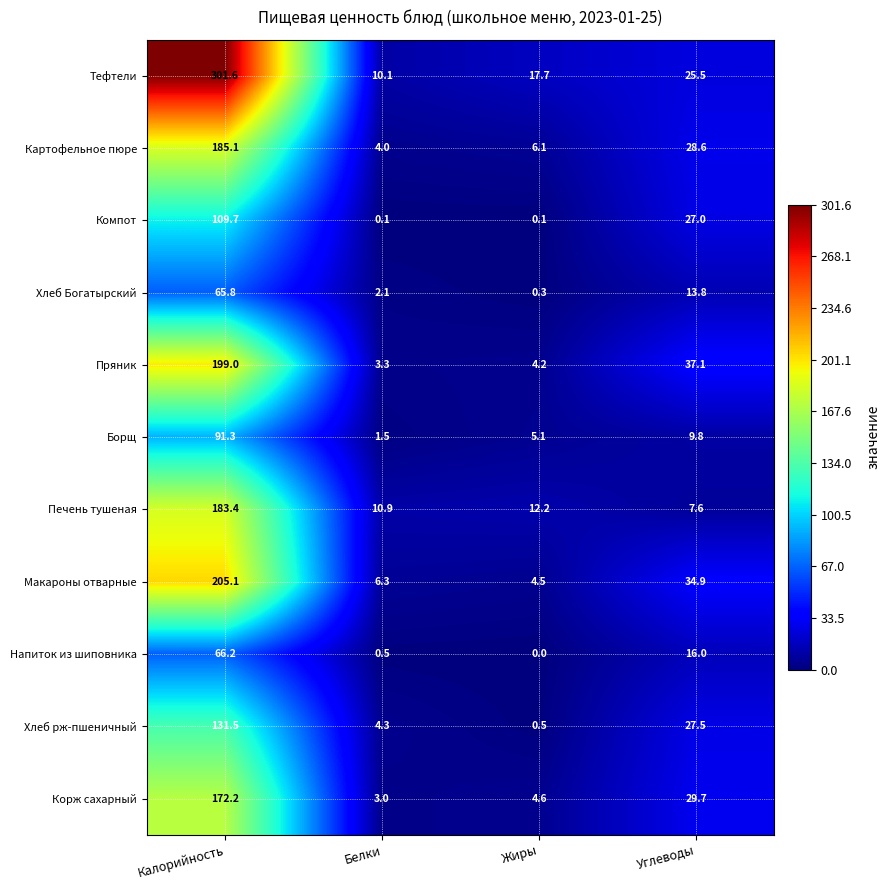

What is the difference between the Пряник values at Углеводы and Белки?

33.8